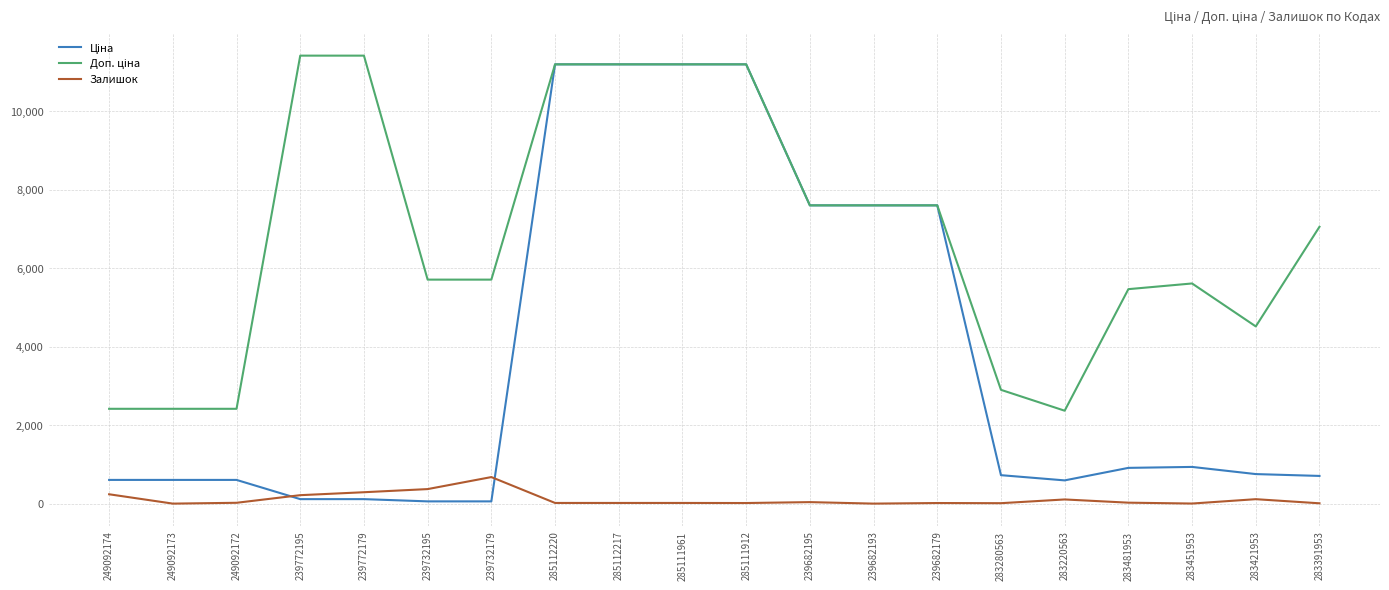

What is the greatest value displayed?

11410.0